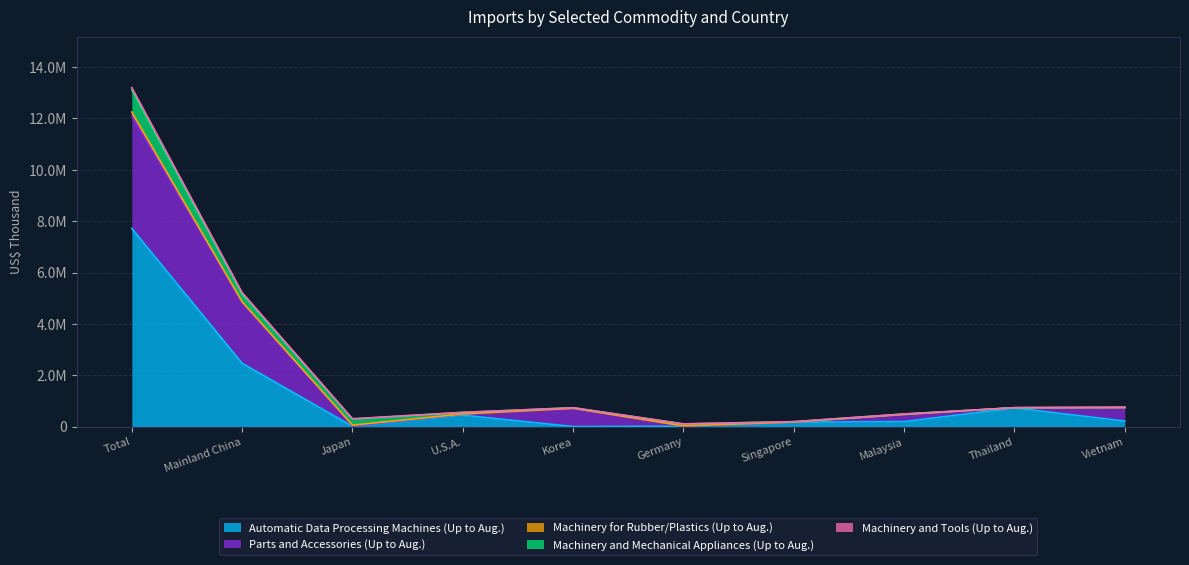

What value does the Automatic Data Processing Machines (Up to Aug.) series have at Germany, to the nearest 100?

23200